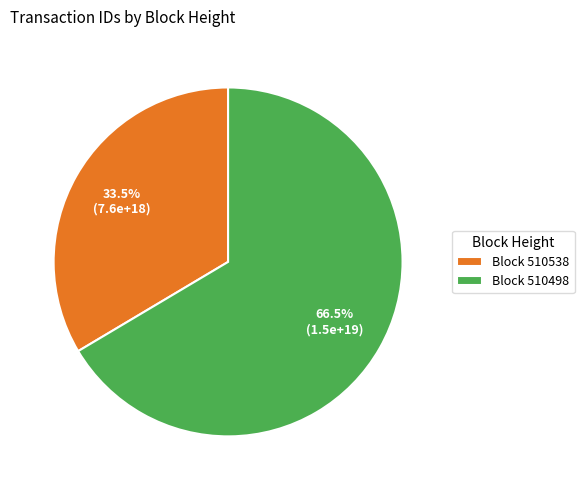

Is the sum of Block 510538 and Block 510498 greater than half?

Yes